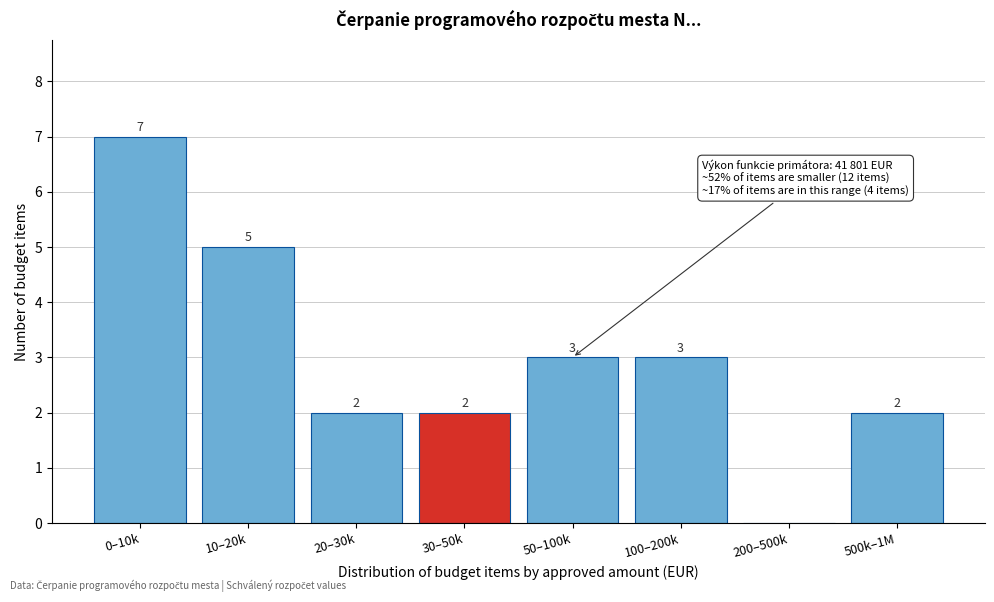

Reading right to left, extract all data points from this chart.

500k–1M=2	200–500k=0	100–200k=3	50–100k=3	30–50k=2	20–30k=2	10–20k=5	0–10k=7